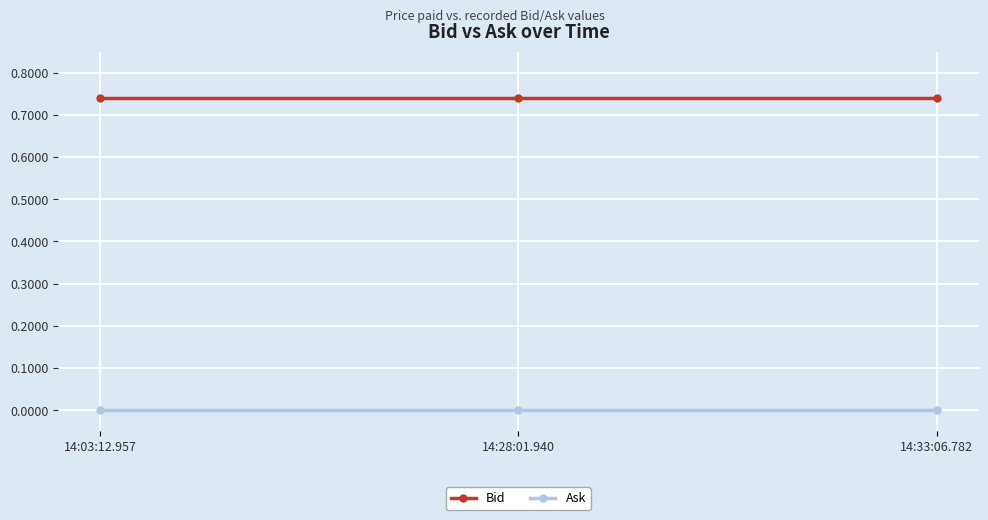

What is the label of the 3rd point from the right?

14:03:12.957